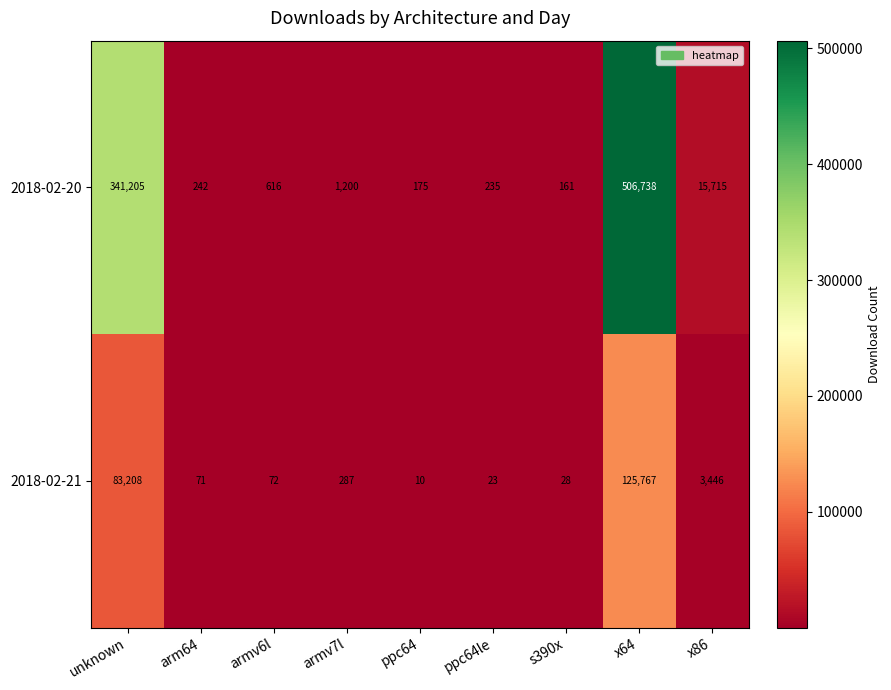

What is the maximum value for 2018-02-21?

125767